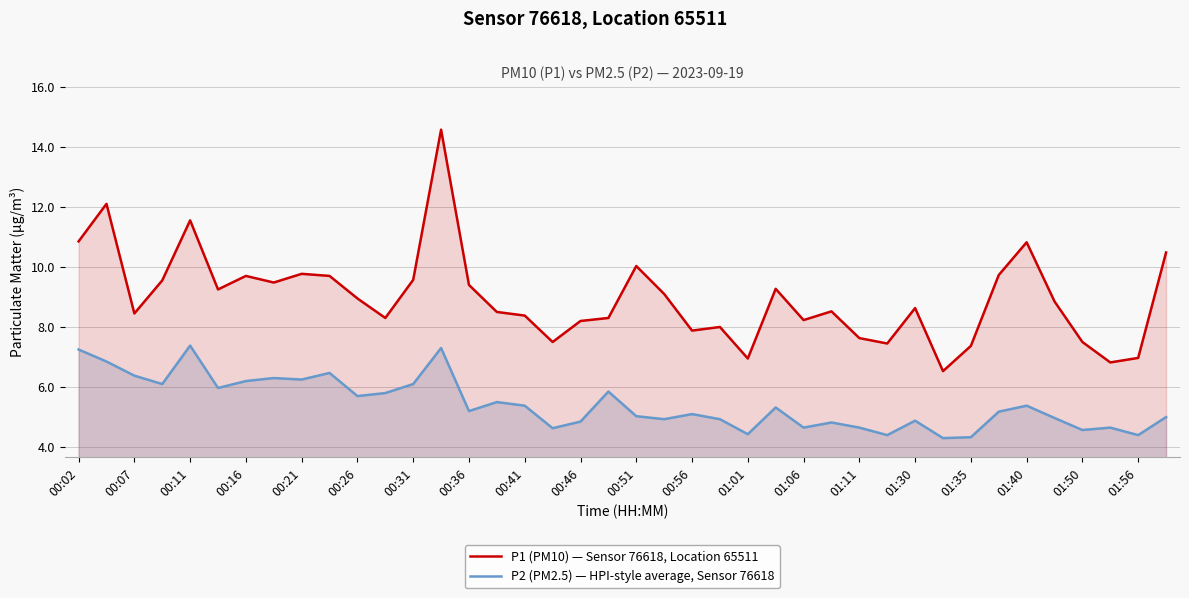

Does the chart display data point markers on the line(s)?

No